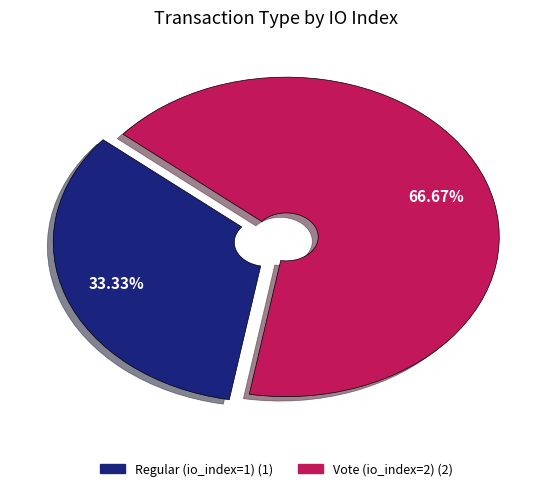

How many slices are in this pie chart?

2